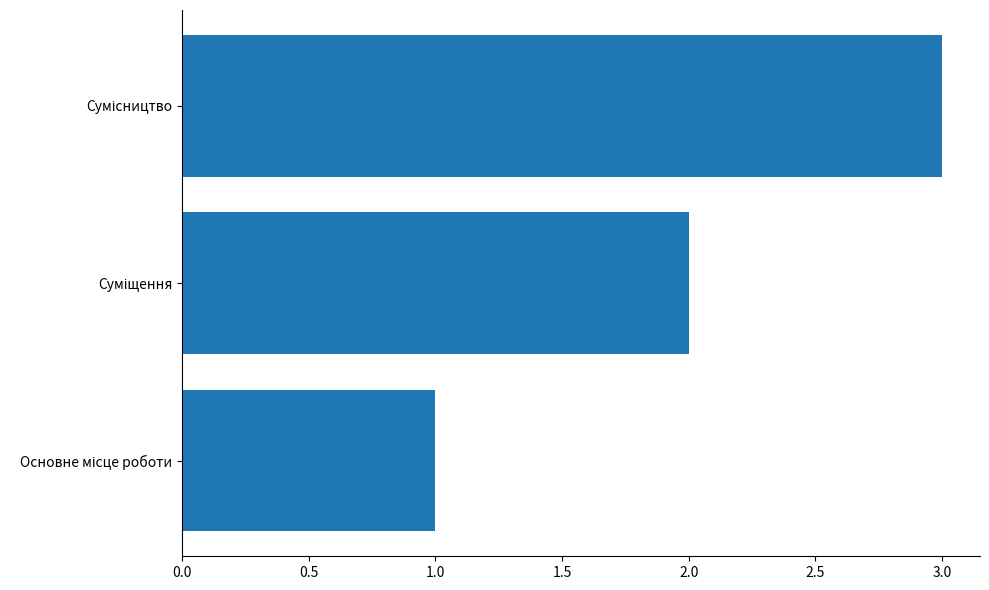

What is the greatest value displayed?

3